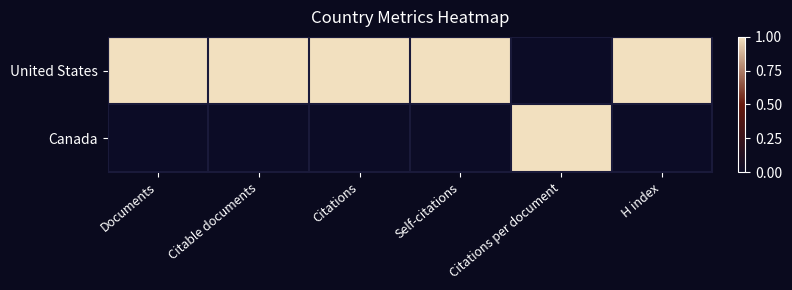

Rank the series by their maximum value, from highest to lowest.

United States, Canada